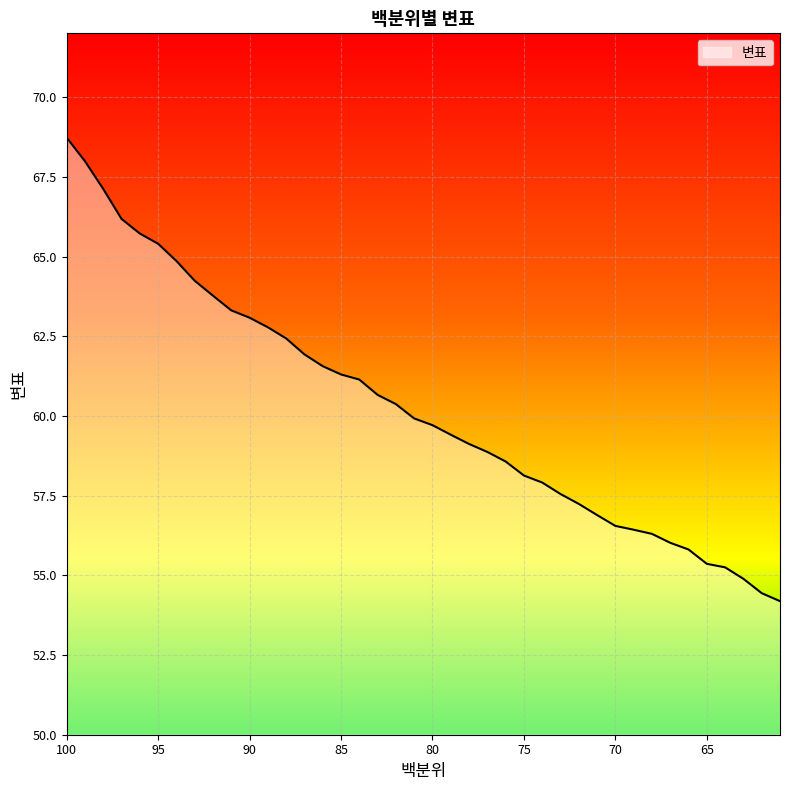

The chart shows a value of 28.0 at 92. True or false?

False